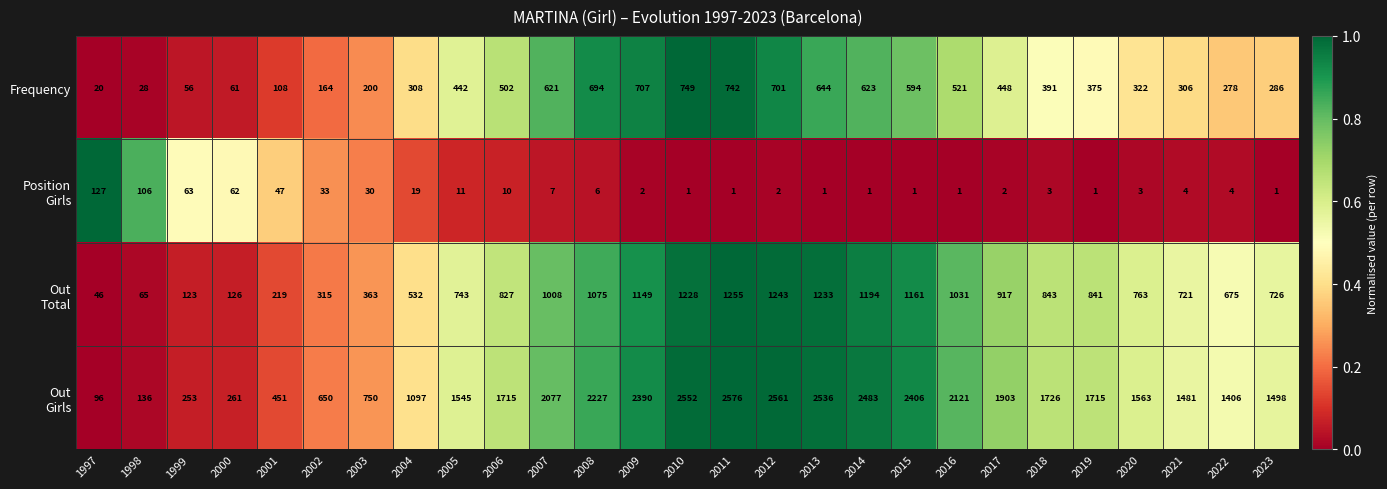

What is the sum of all Frequency values?

10891